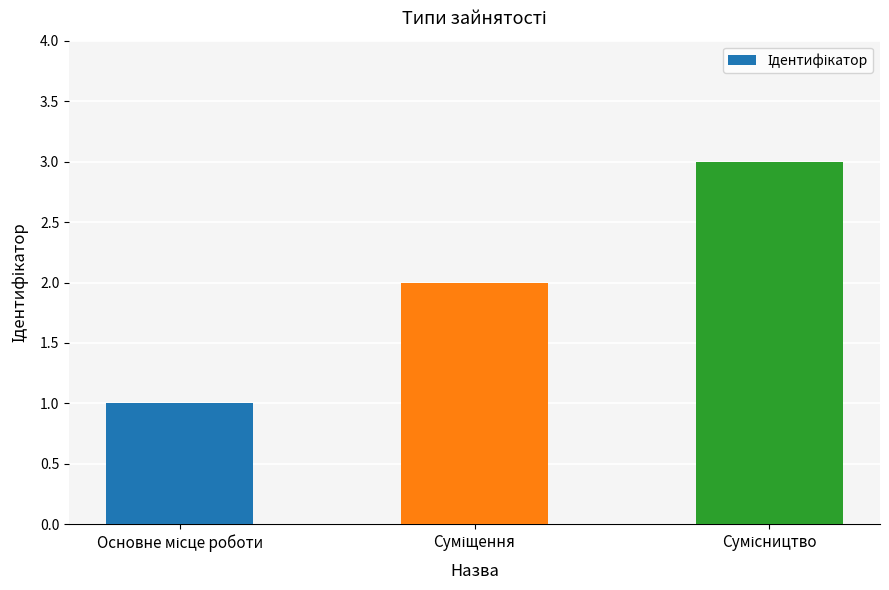

What is the smallest value displayed?

1